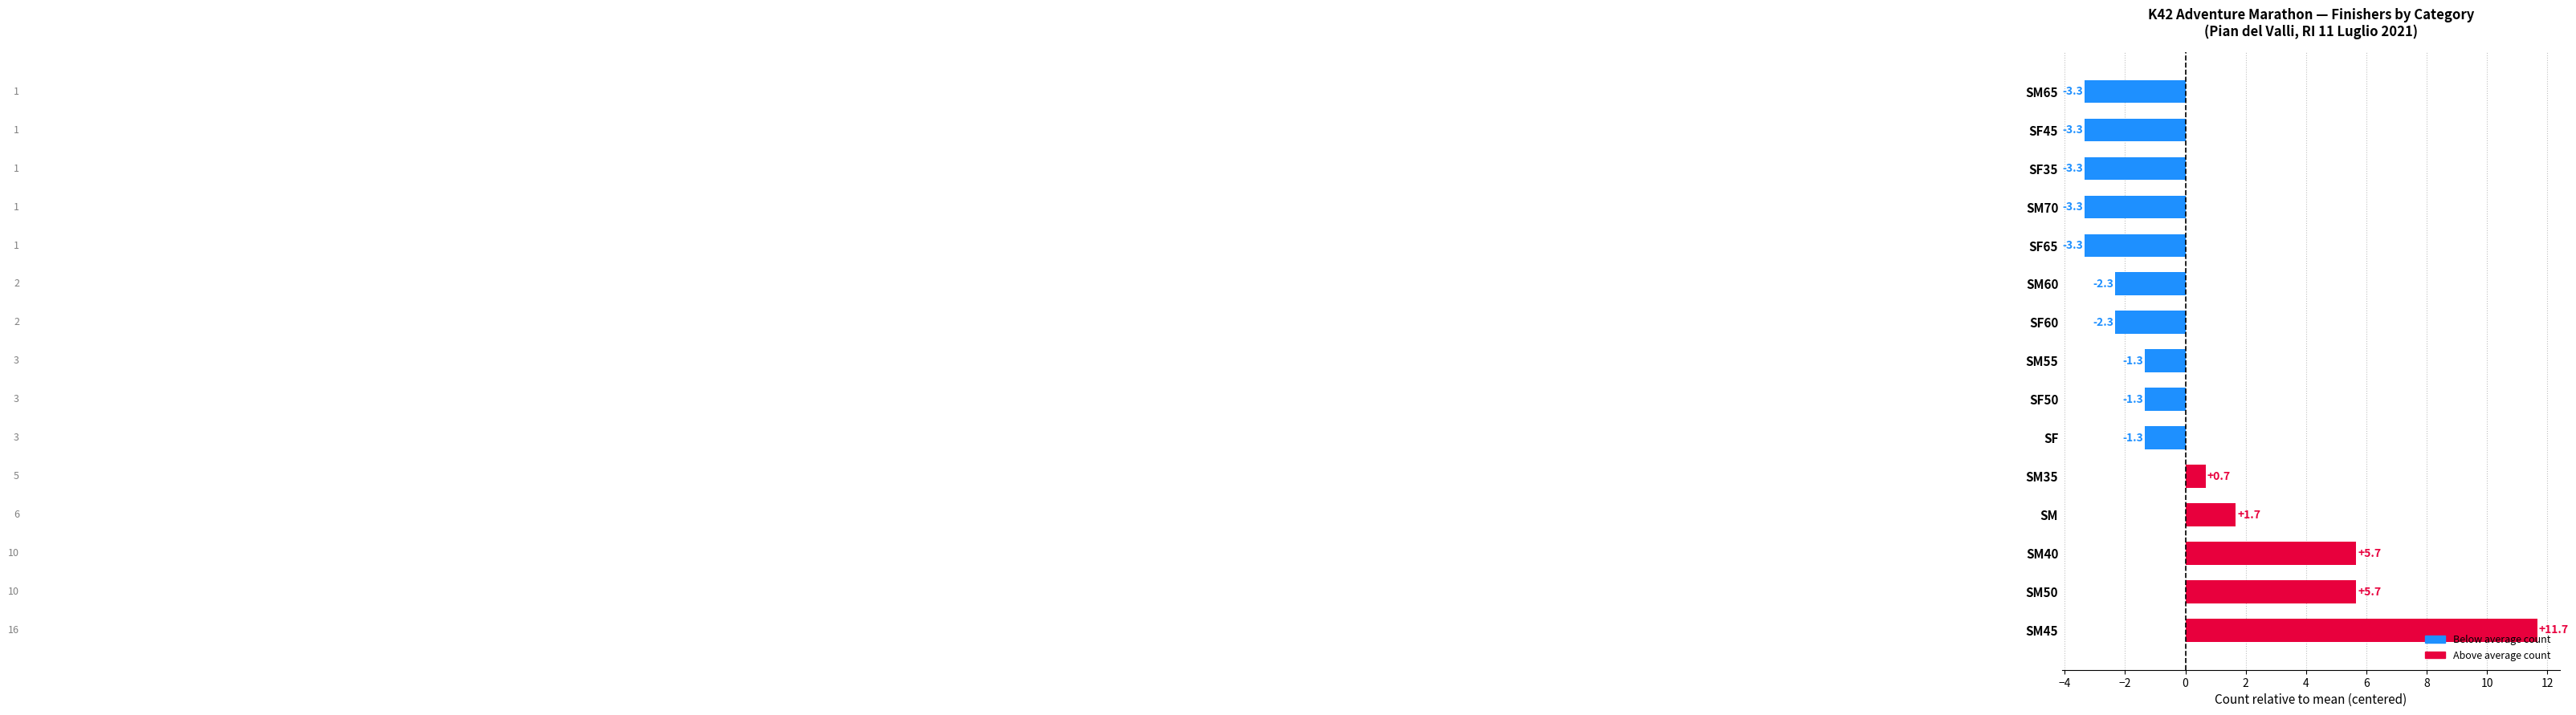

What is the difference between the maximum and minimum values?

15.0